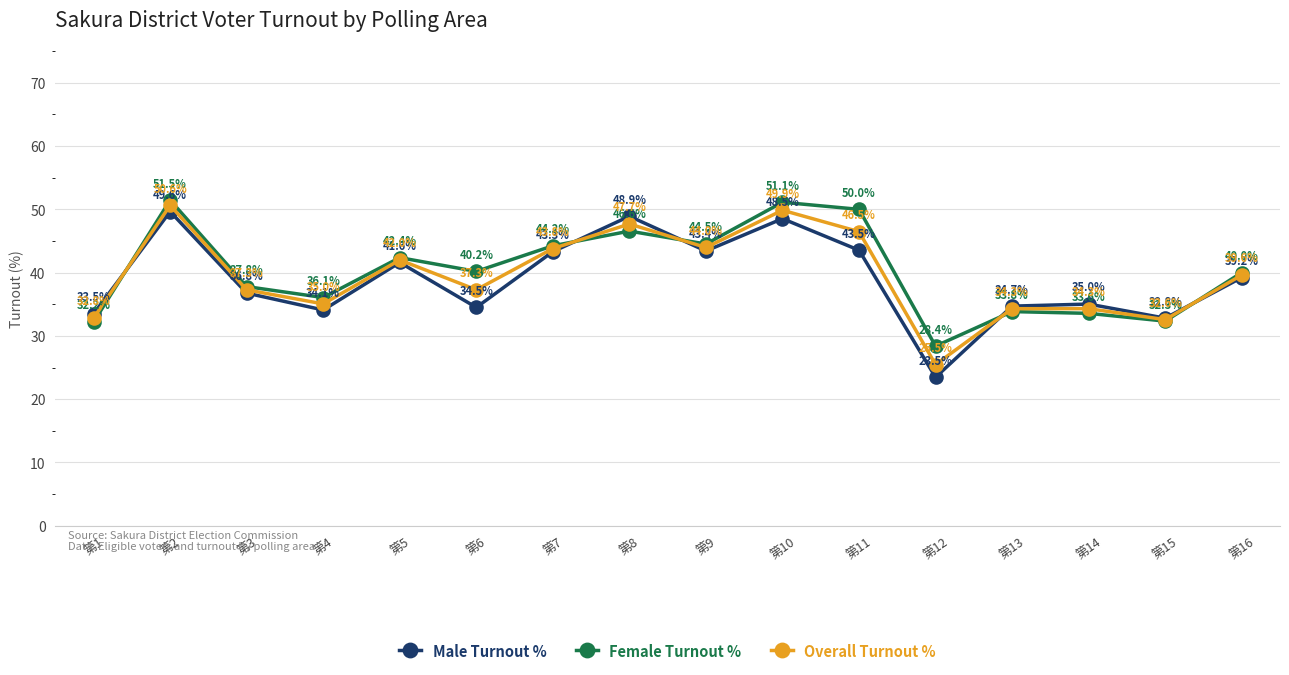

How many interior local peaks does the Male Turnout % series have?

5